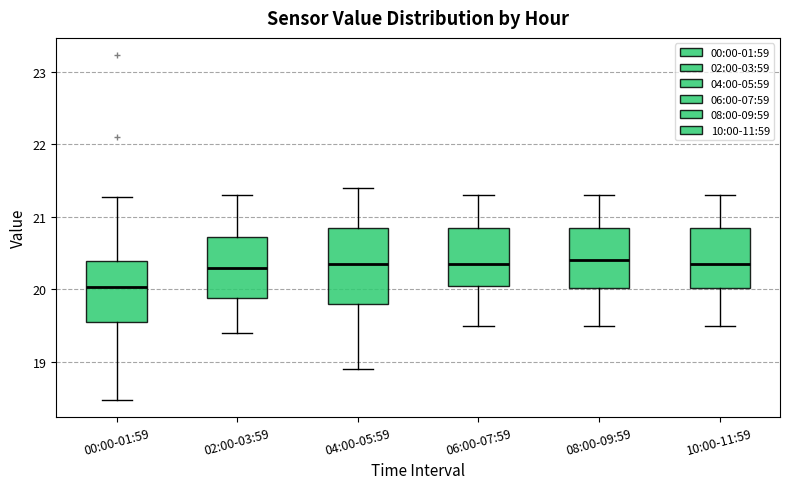

Reading left to right, transcribe this box plot: for each box, give where its median line is, the range the box spans, and where its two whiskers end, as read against the y-axis. The values are not printed on the chart, so give them approximately, as read against the axis.

00:00-01:59: median 20.0, box 19.5 to 20.4, whiskers 18.5 to 21.3
02:00-03:59: median 20.3, box 19.9 to 20.7, whiskers 19.4 to 21.3
04:00-05:59: median 20.4, box 19.8 to 20.9, whiskers 18.9 to 21.4
06:00-07:59: median 20.4, box 20.1 to 20.9, whiskers 19.5 to 21.3
08:00-09:59: median 20.4, box 20.0 to 20.9, whiskers 19.5 to 21.3
10:00-11:59: median 20.4, box 20.0 to 20.9, whiskers 19.5 to 21.3